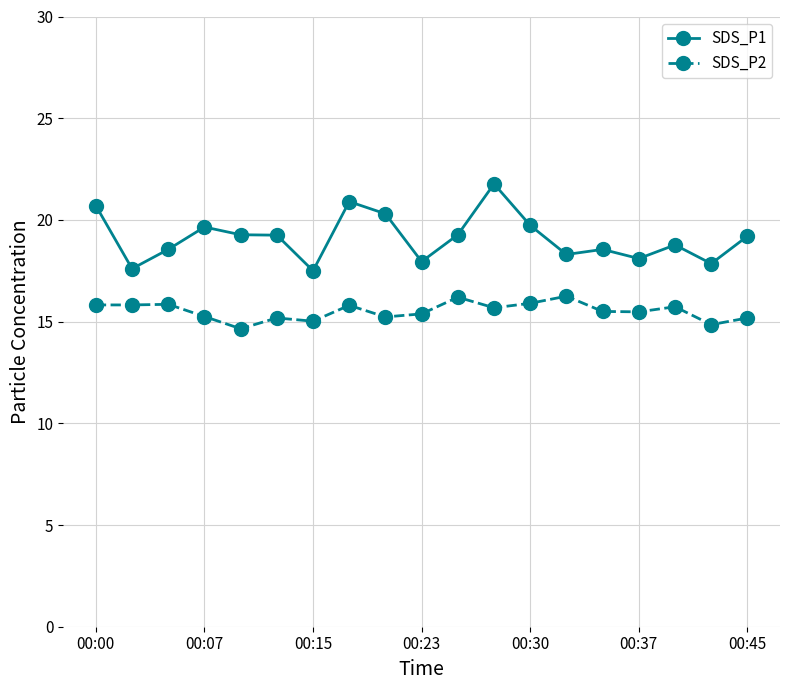

What is the value of the SDS_P1 point at the 1st from the left?

20.7